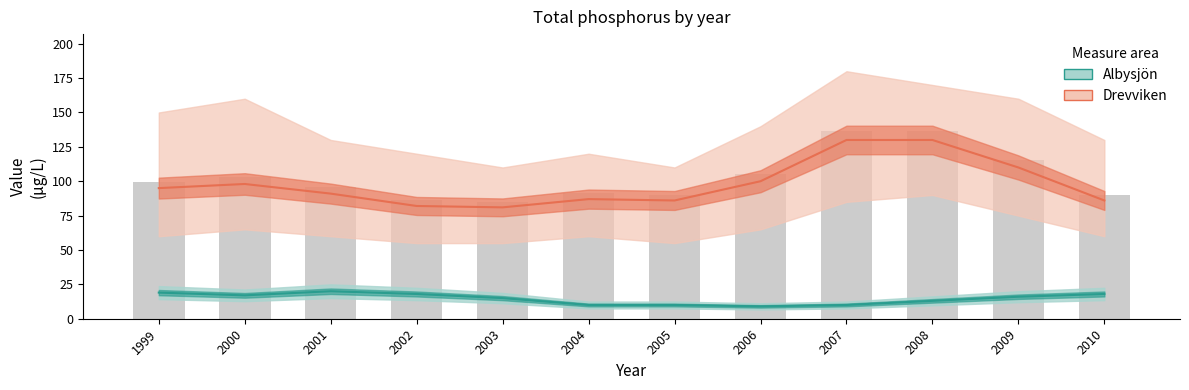

Is it true that Albysjön equals 7.4 at 2003?

False